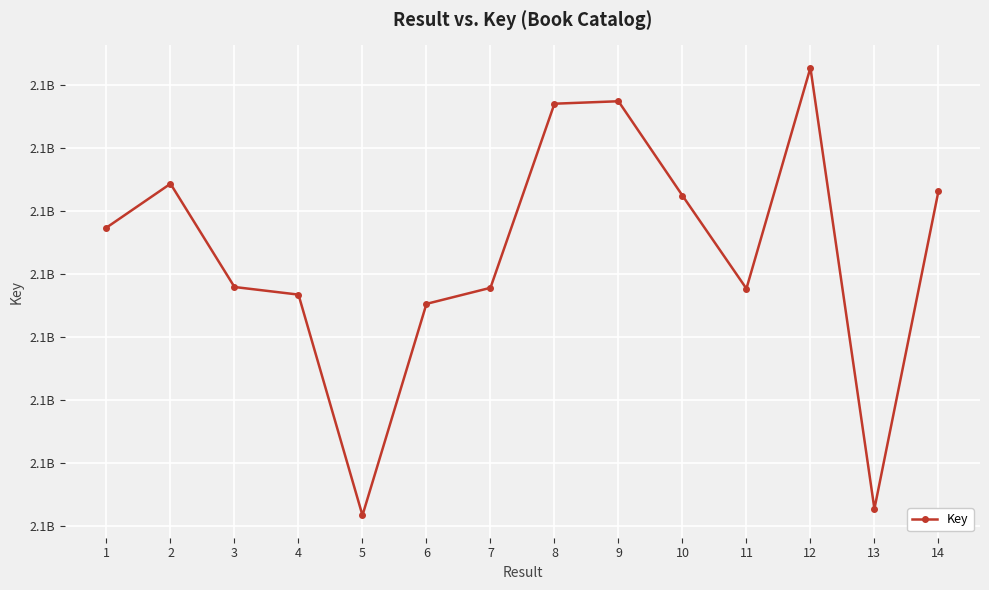

True or false: the data shows 887160989 at 2.

False